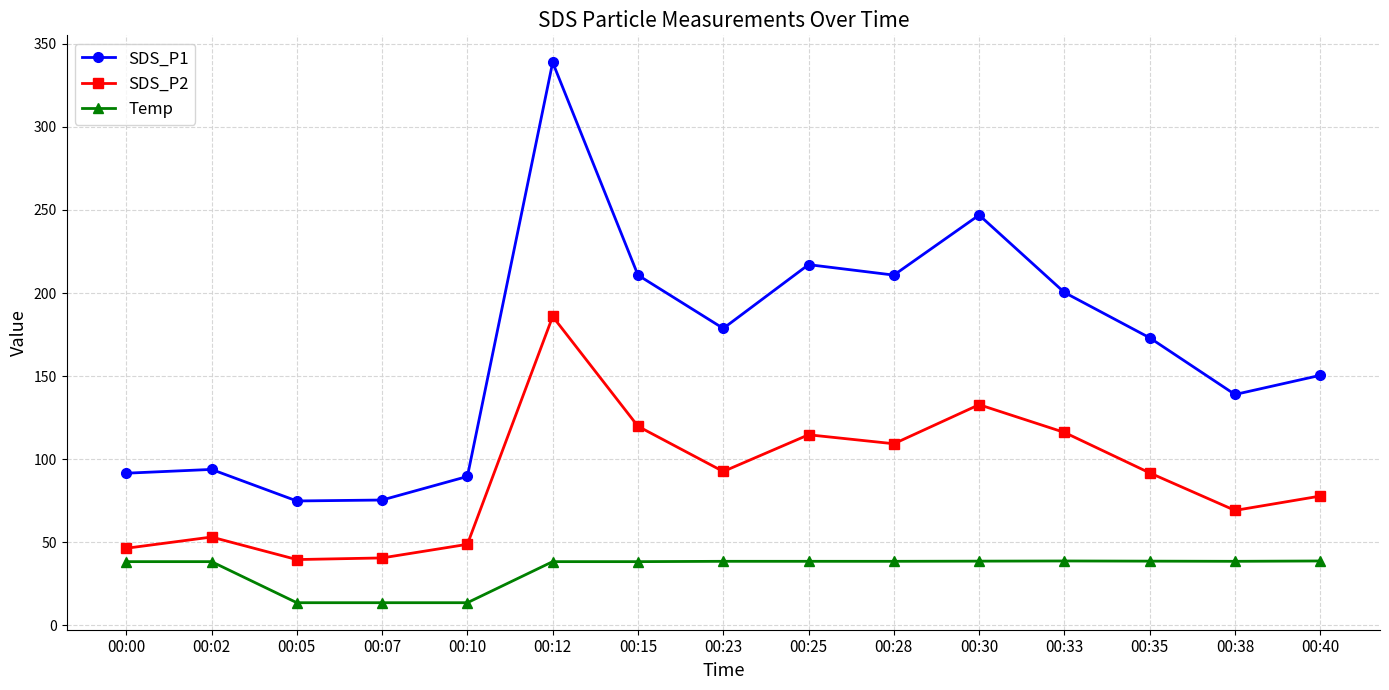

What are all the series names shown in the legend?

SDS_P1, SDS_P2, Temp